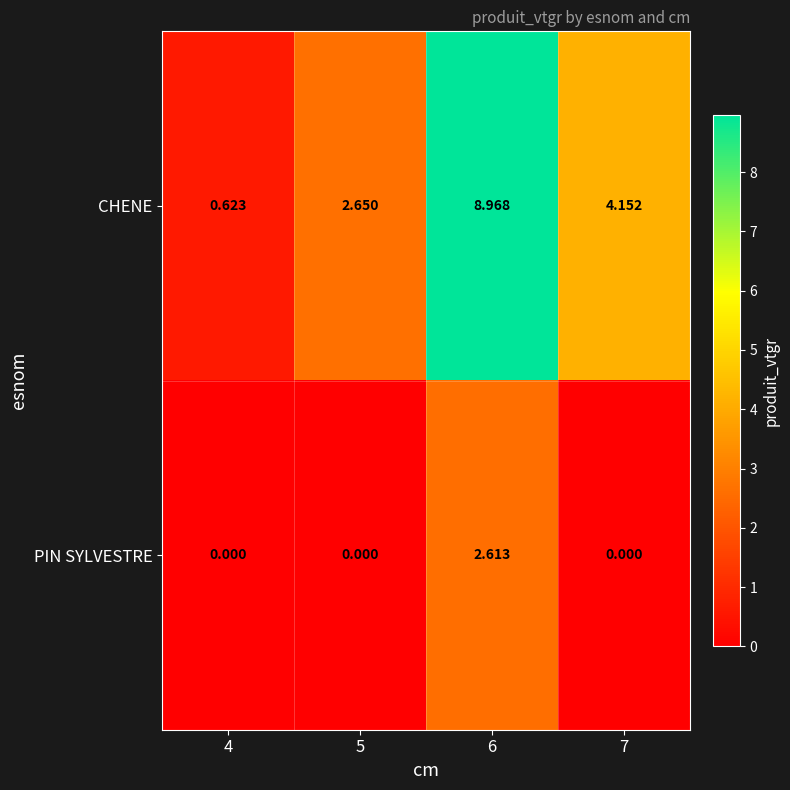

Is the value of CHENE at 6 greater than the value of PIN SYLVESTRE at 6?

Yes